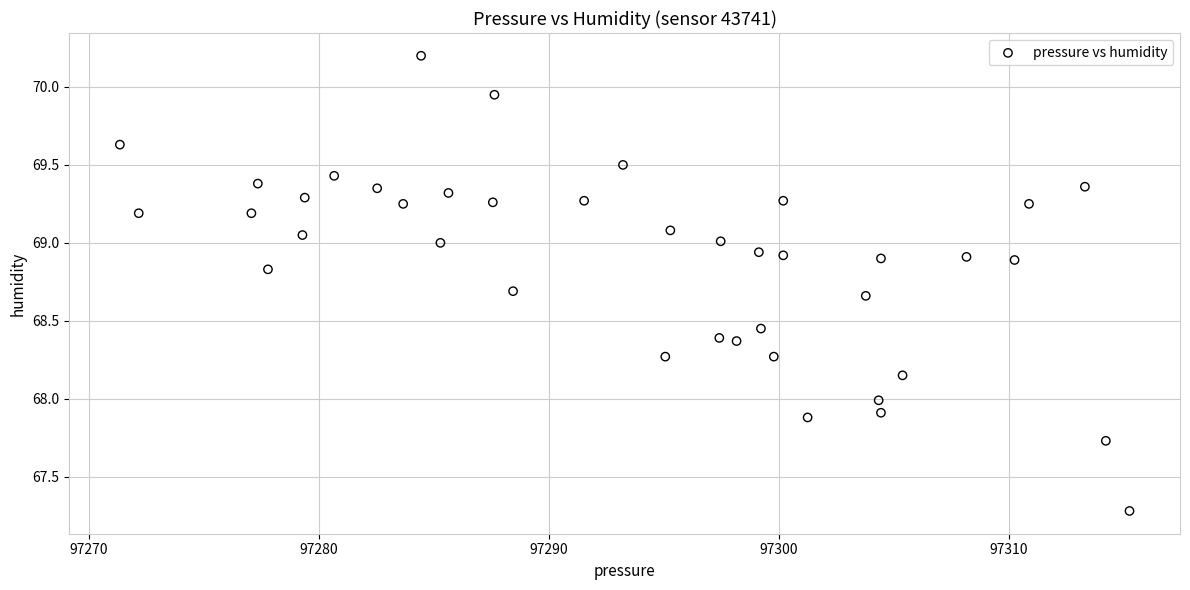

What is the range of X values (max minus min)?

43.9